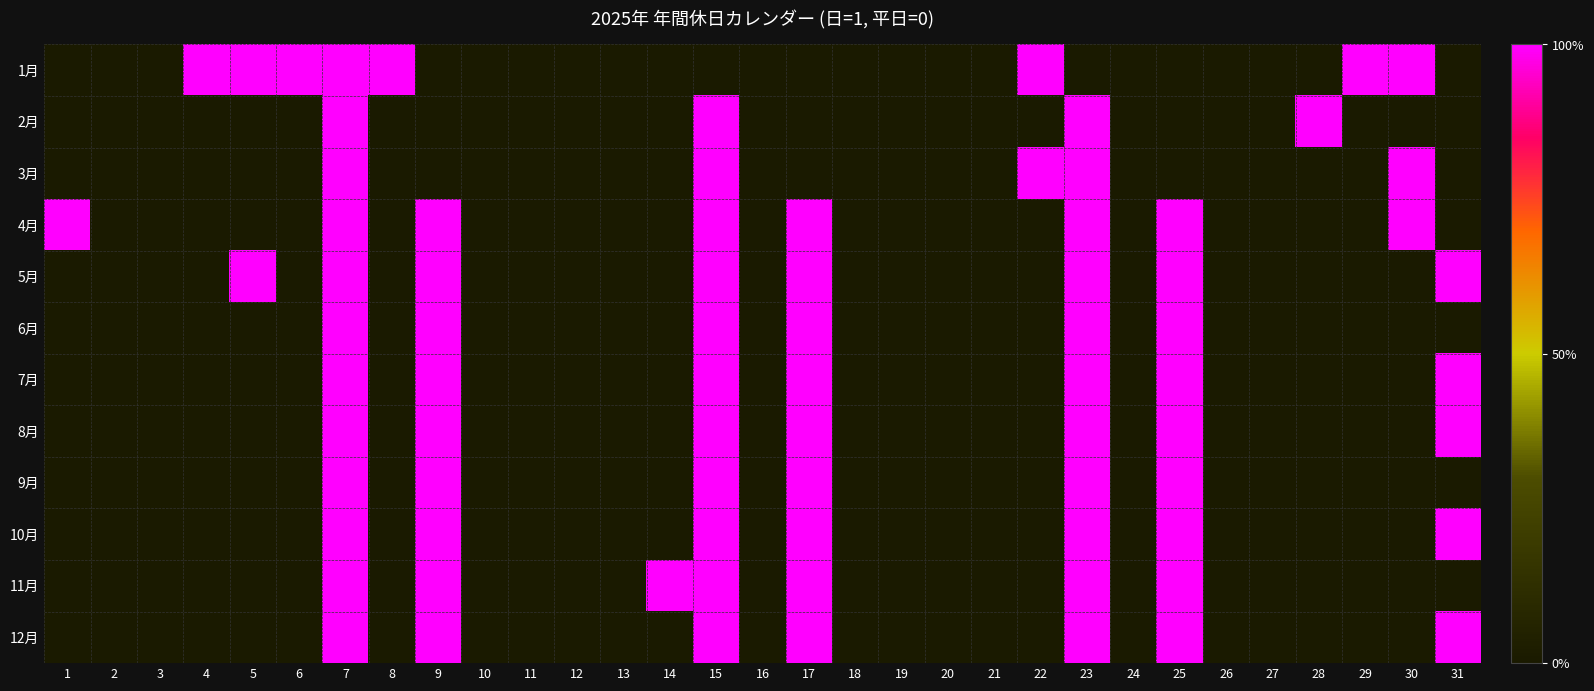

Rank the series by their maximum value, from lowest to highest.

1月, 2月, 3月, 4月, 5月, 6月, 7月, 8月, 9月, 10月, 11月, 12月